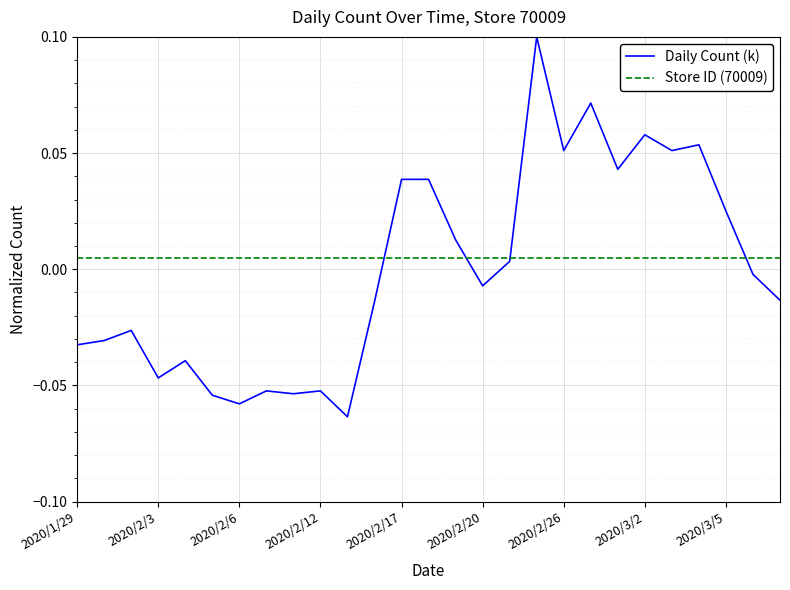

Which series has the largest range (max minus min)?

Daily Count (k)